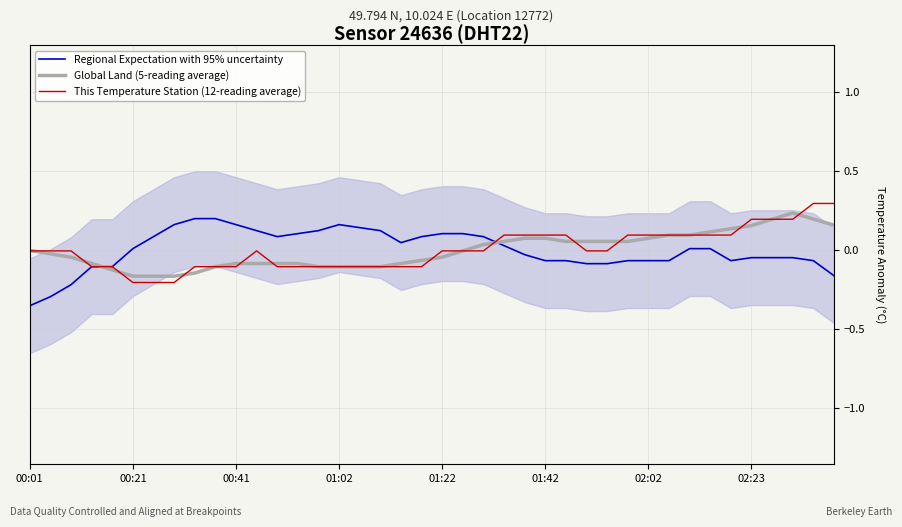

What are all the series names shown in the legend?

Regional Expectation with 95% uncertainty, Global Land (5-reading average), This Temperature Station (12-reading average)